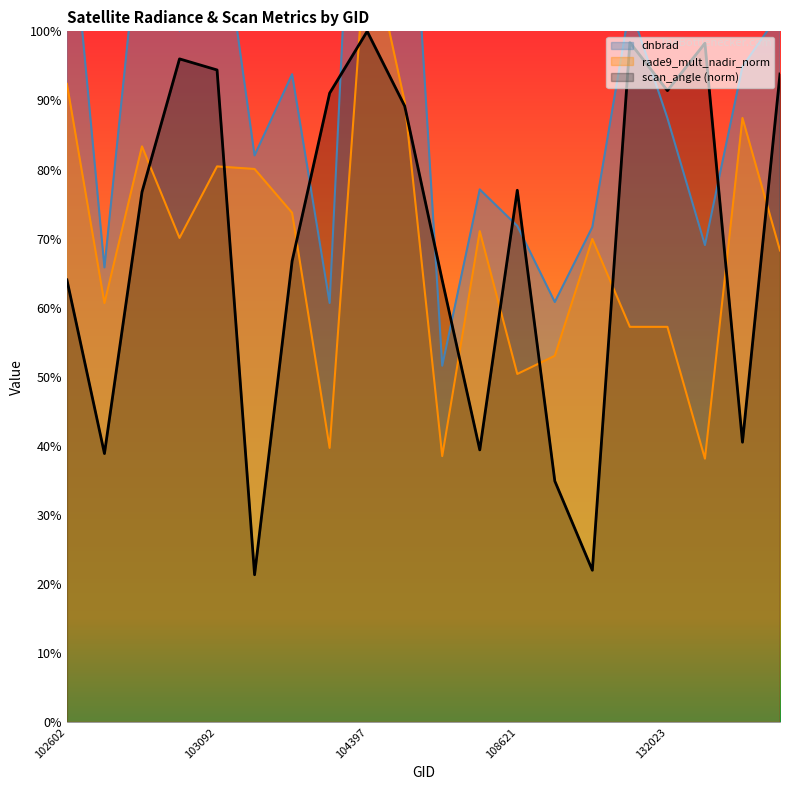

Between 103083 and 104405, which is larger?

104405